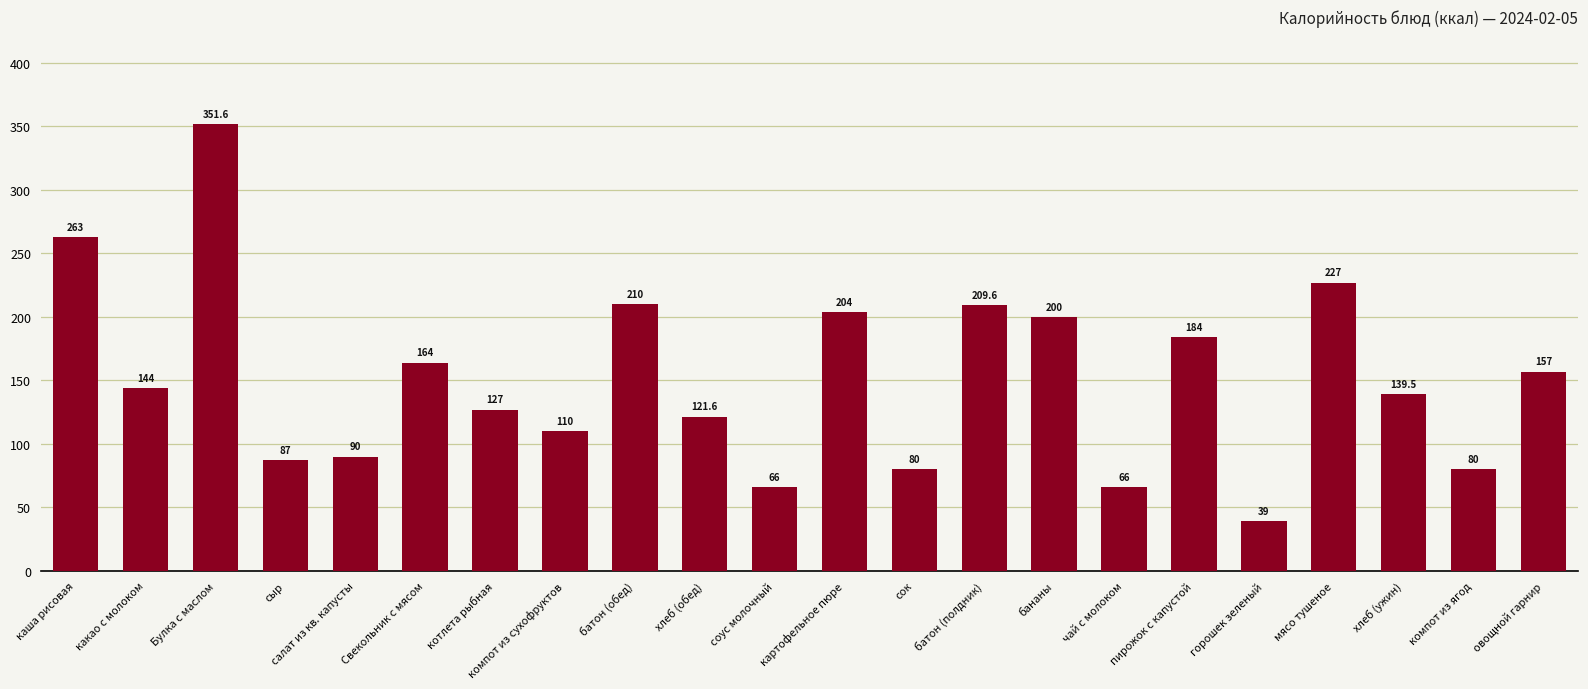

Reading left to right, list all the values displayed in this chart.

каша рисовая=263.0	какао с молоком=144.0	Булка с маслом=351.6	сыр=87.0	салат из кв. капусты=90.0	Свекольник с мясом=164.0	котлета рыбная=127.0	компот из сухофруктов=110.0	батон (обед)=210.0	хлеб (обед)=121.6	соус молочный=66.0	картофельное пюре=204.0	сок=80.0	батон (полдник)=209.6	бананы=200.0	чай с молоком=66.0	пирожок с капустой=184.0	горошек зеленый=39.0	мясо тушеное=227.0	хлеб (ужин)=139.5	компот из ягод=80.0	овощной гарнир=157.0